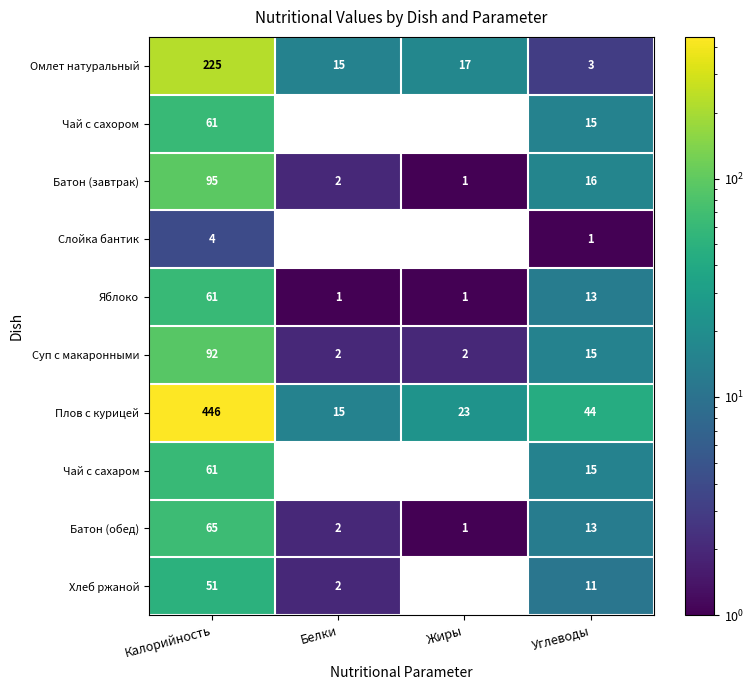

Read the Батон (обед) value at Калорийность.

65